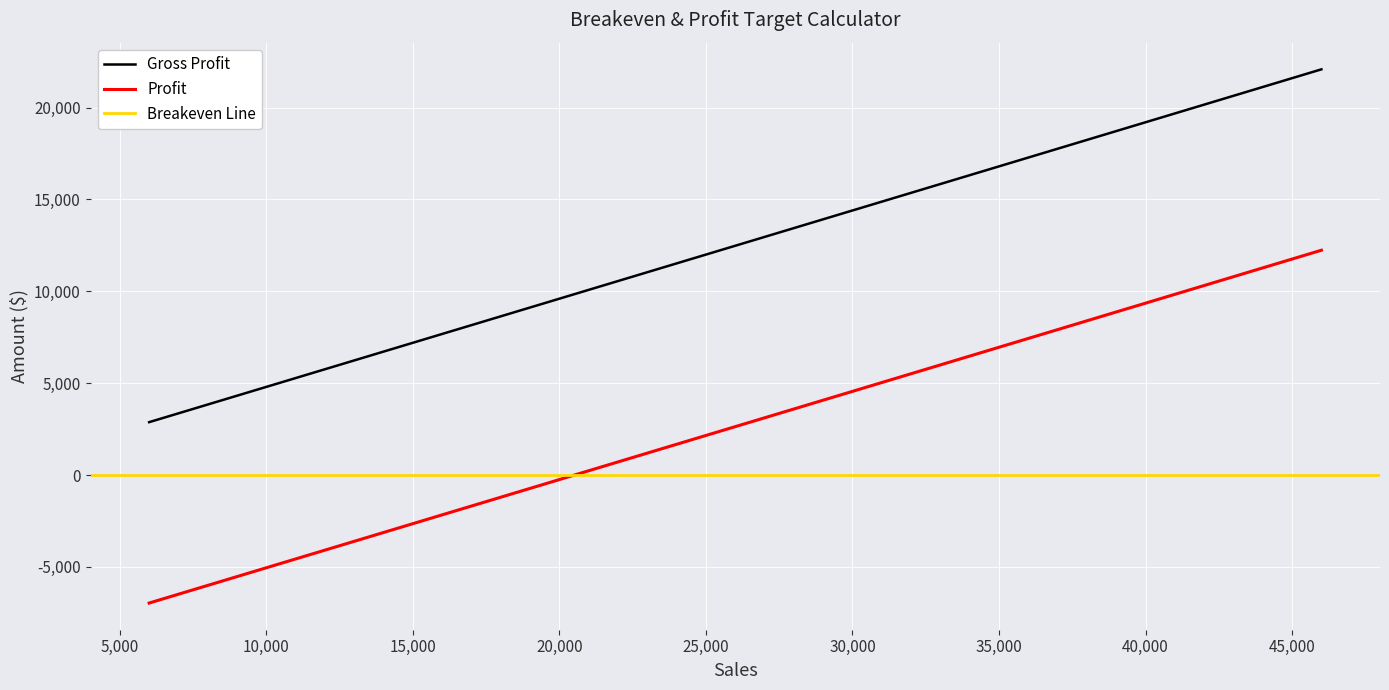

How many data points in Profit are above 2636?

10